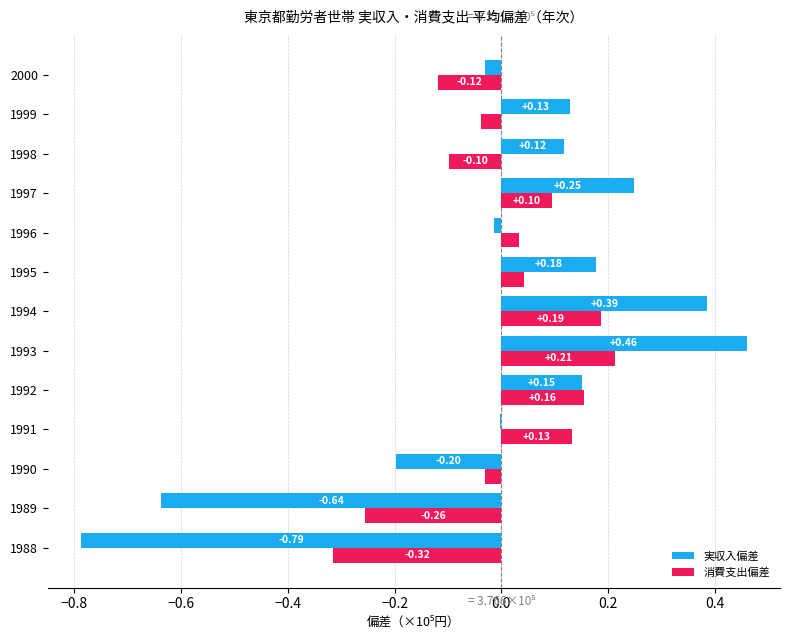

Is the value of 消費支出偏差 at 1995 greater than the value of 実収入偏差 at 1998?

No